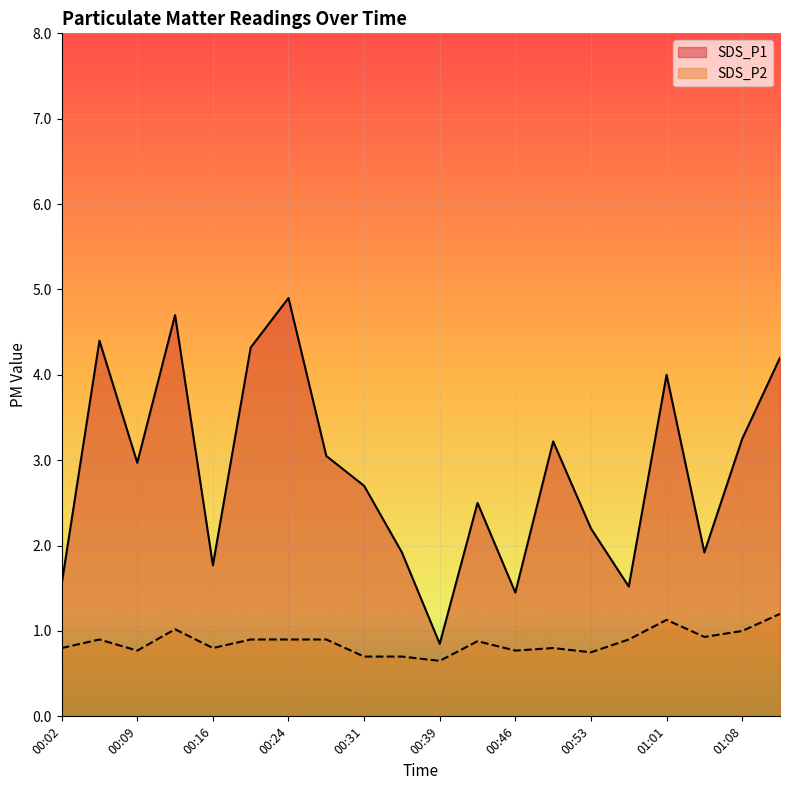

What are all the series names shown in the legend?

SDS_P1, SDS_P2